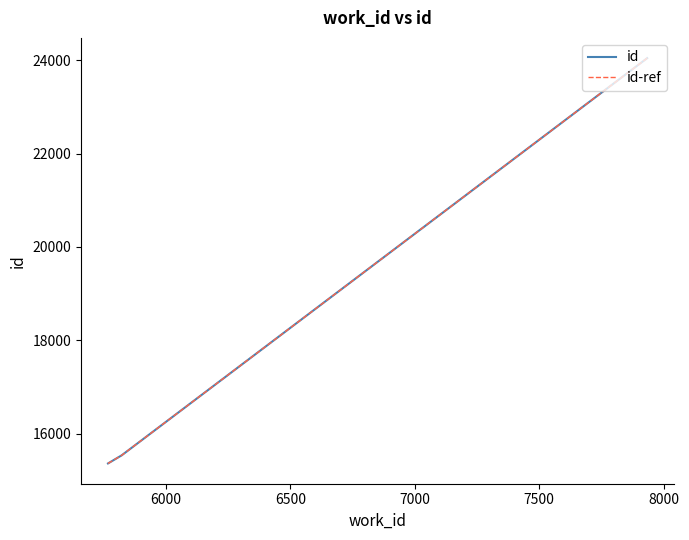

What is the difference between the maximum and second lowest values in the id series?

8506